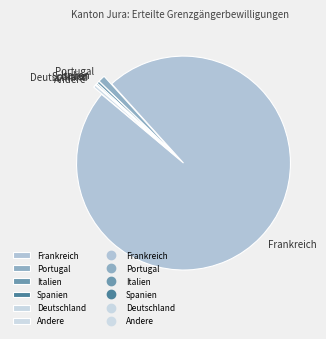

Is it true that Italien is 0% of the pie?

True